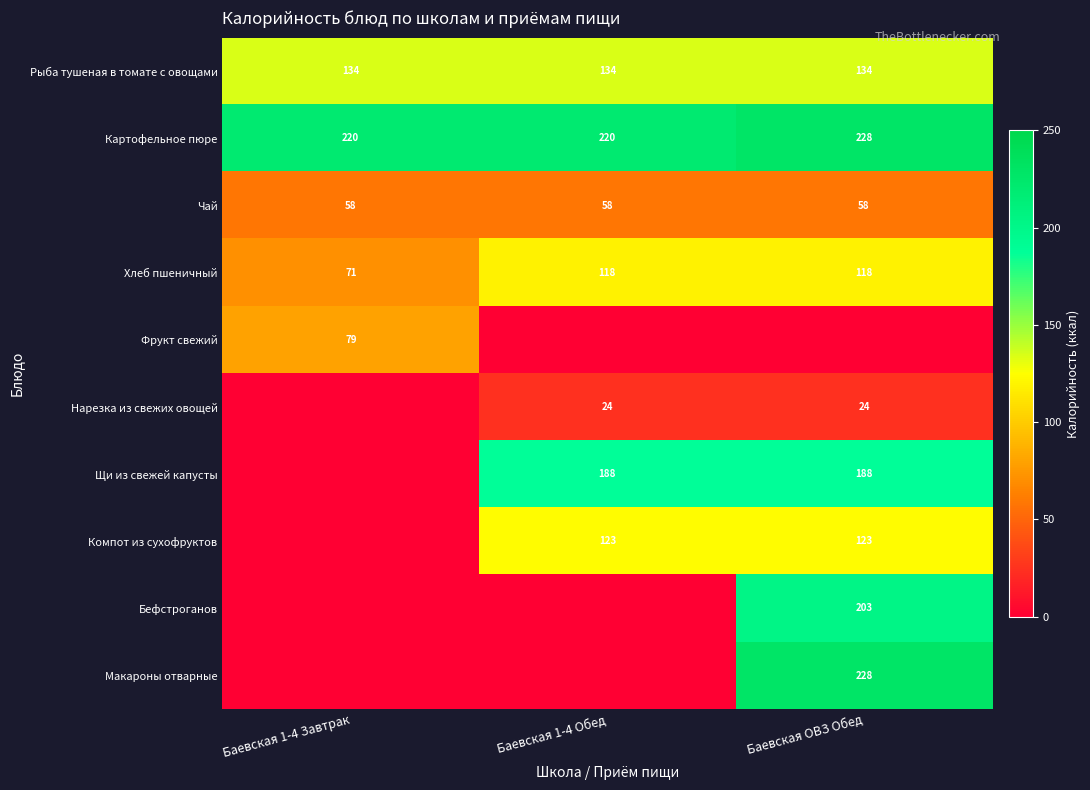

How many distinct data groups are displayed?

10